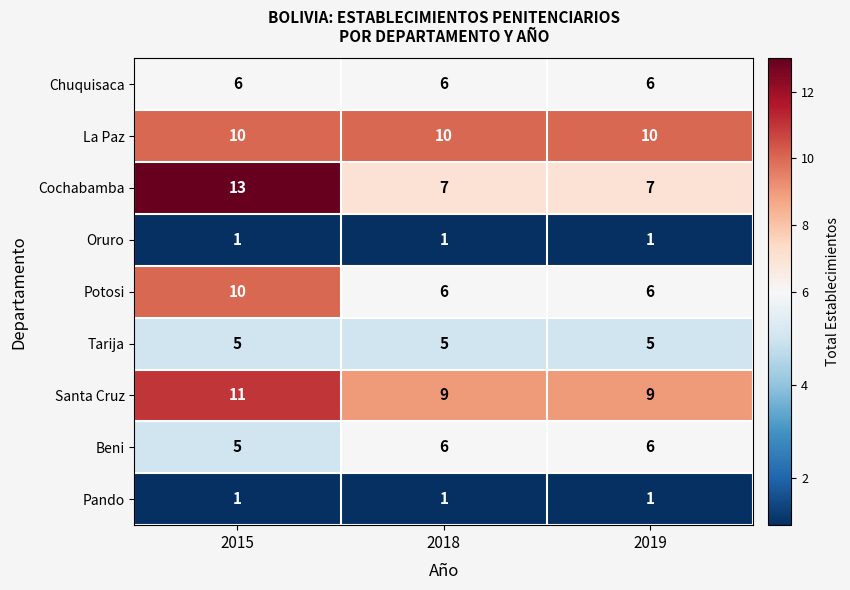

At which category does the chart reach its peak across all series?

2015